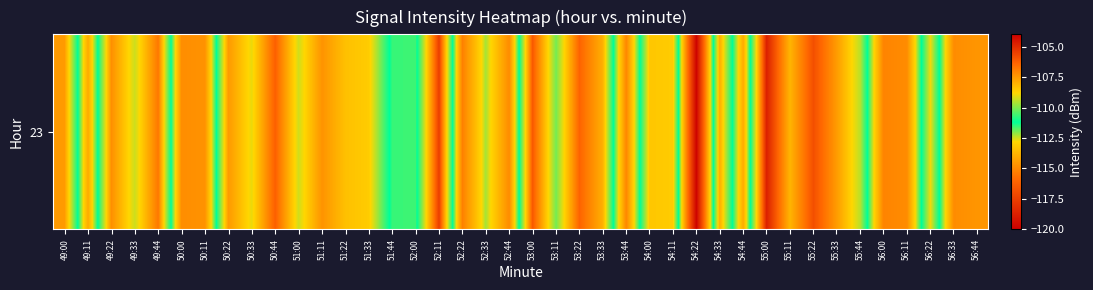

What is the change in value from 54:33 to 55:44?

-1.5